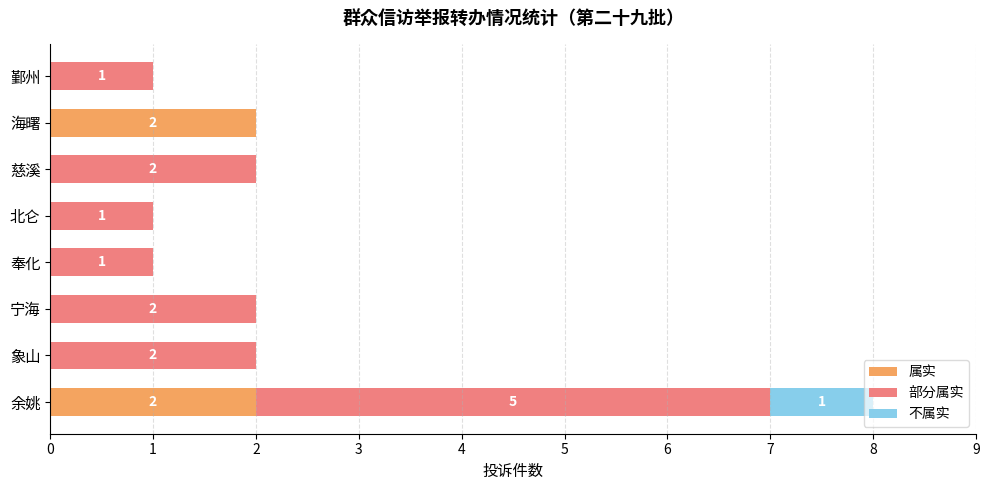

At which category is the sum across all series the highest?

余姚